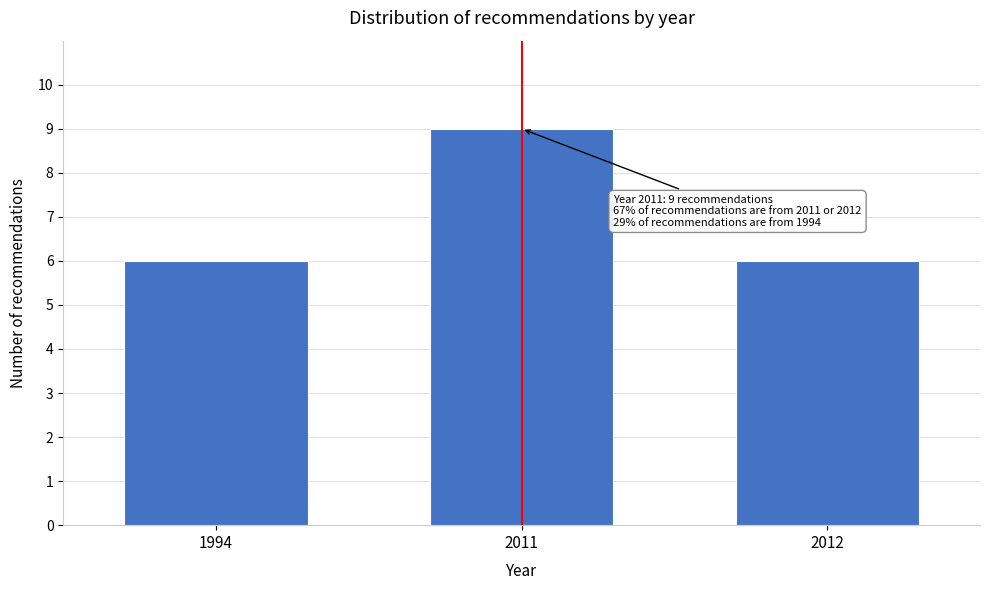

Reading left to right, extract all data points from this chart.

1994=6	2011=9	2012=6